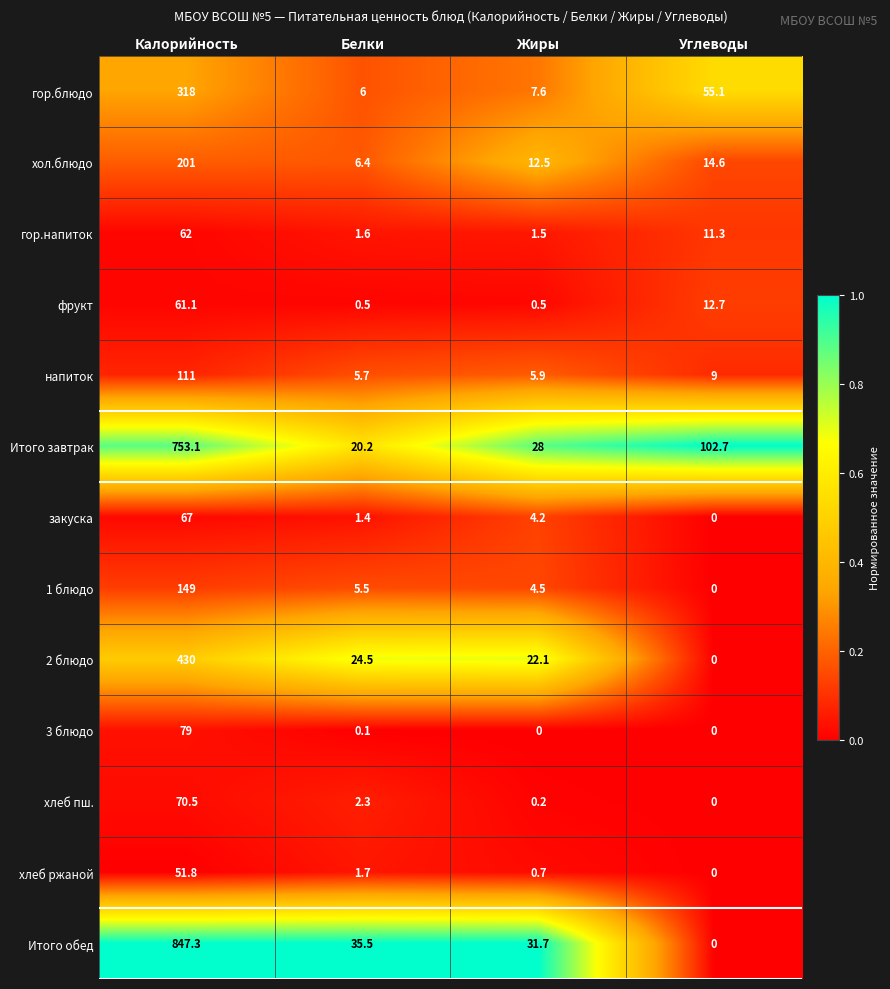

Which category has the highest value across all series?

Калорийность